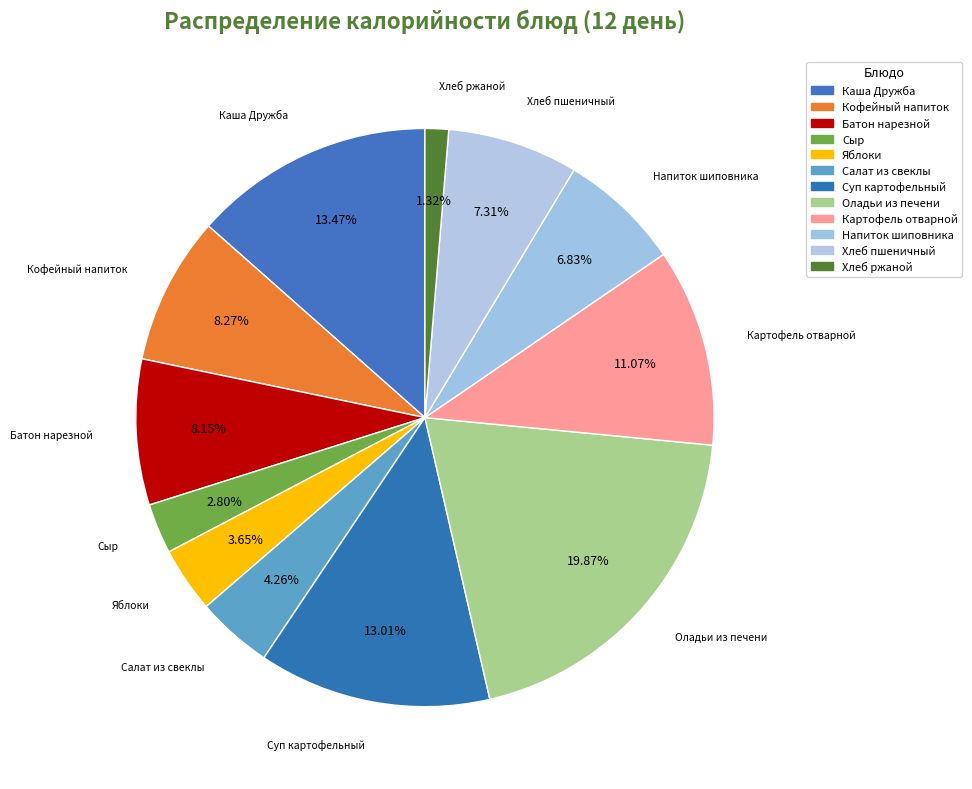

Rank the categories by value from highest to lowest.

Оладьи из печени, Каша Дружба, Суп картофельный, Картофель отварной, Кофейный напиток, Батон нарезной, Хлеб пшеничный, Напиток шиповника, Салат из свеклы, Яблоки, Сыр, Хлеб ржаной